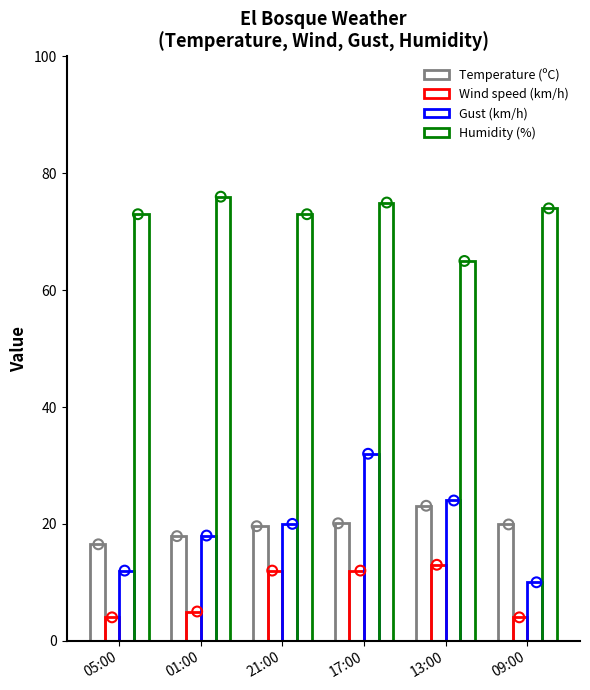

At how many categories does at least one series exceed 68?

5